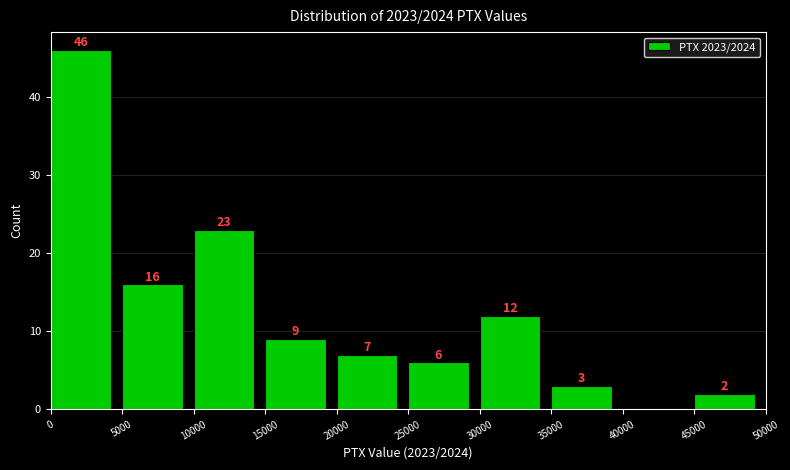

Over which range of the x-axis is the bar tallest?

0 to 5000